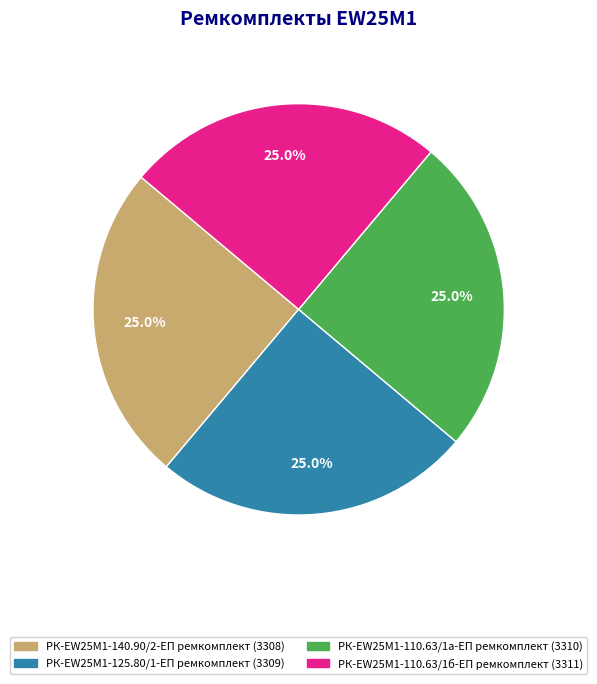

Is there any slice that represents more than half of the pie?

No